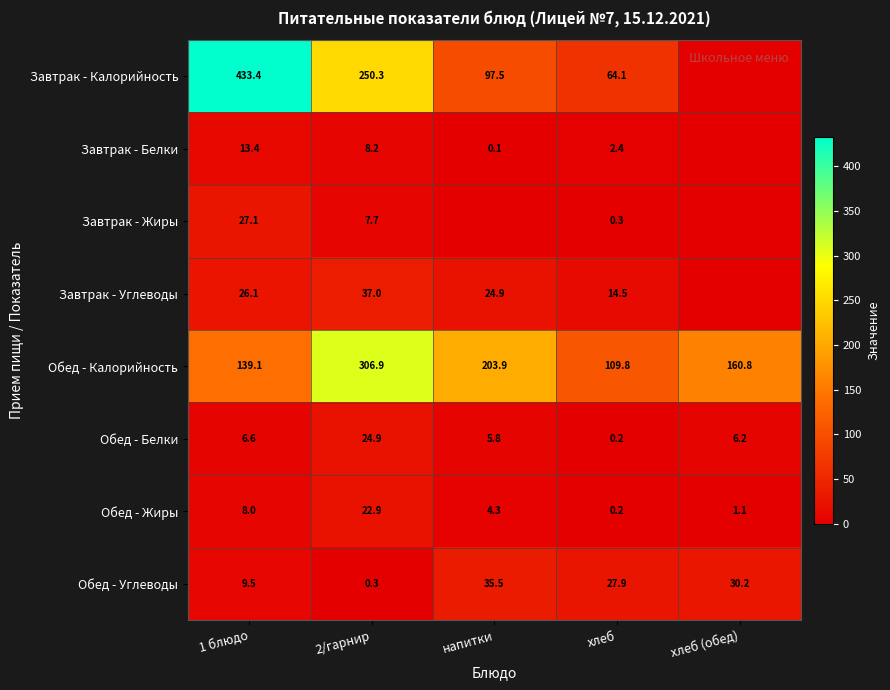

The Завтрак - Калорийность series shows 144.2 at напитки. True or false?

False